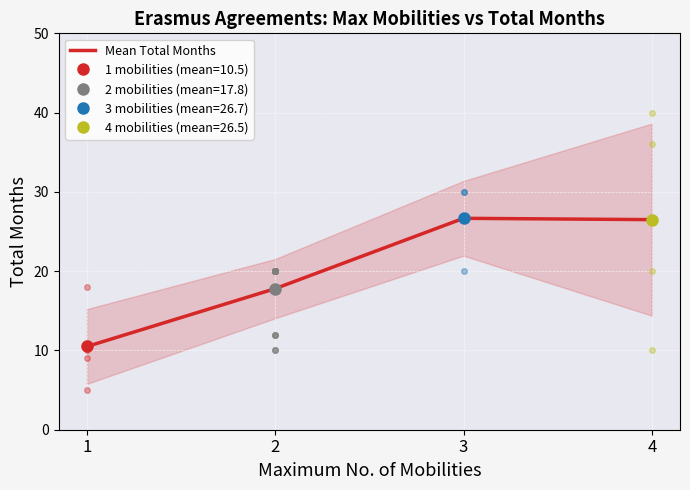

What is the sum of all values?

81.5